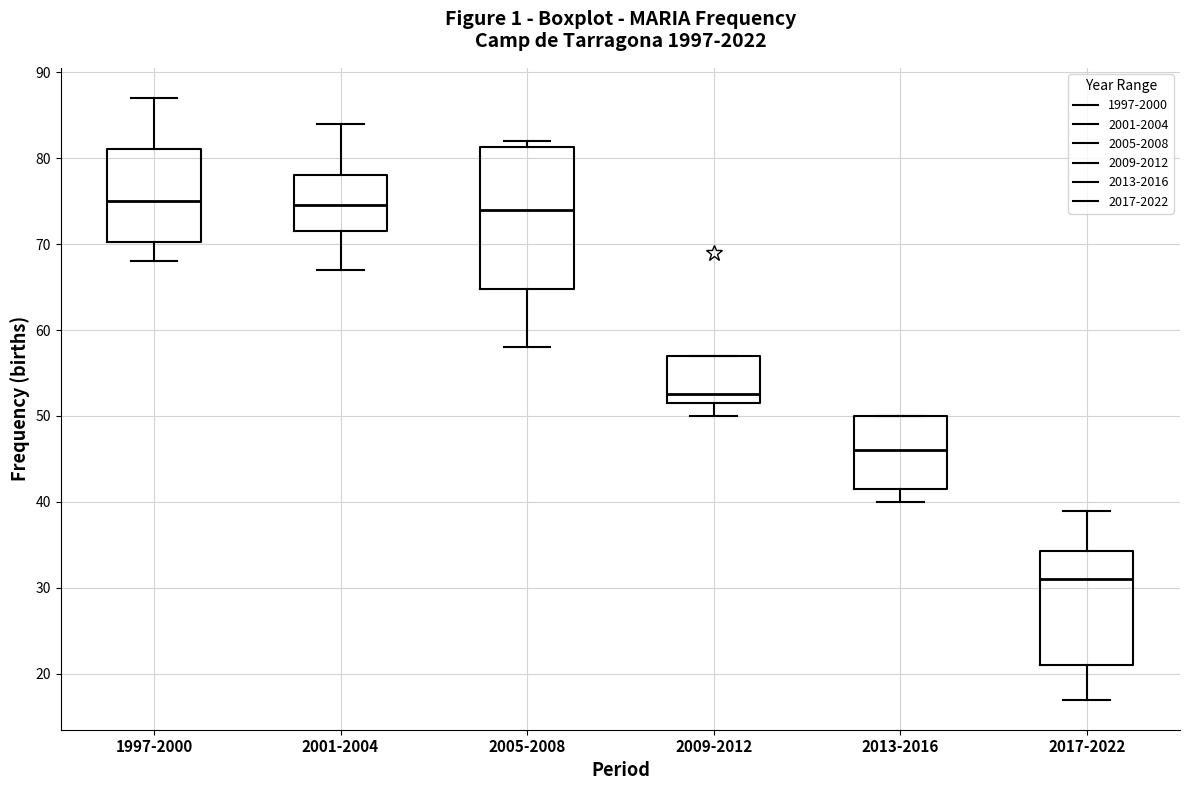

Where does the lower whisker of the box for 1997-2000 end on the y-axis? The values are not printed on the chart, so give them approximately, as read against the axis.

68